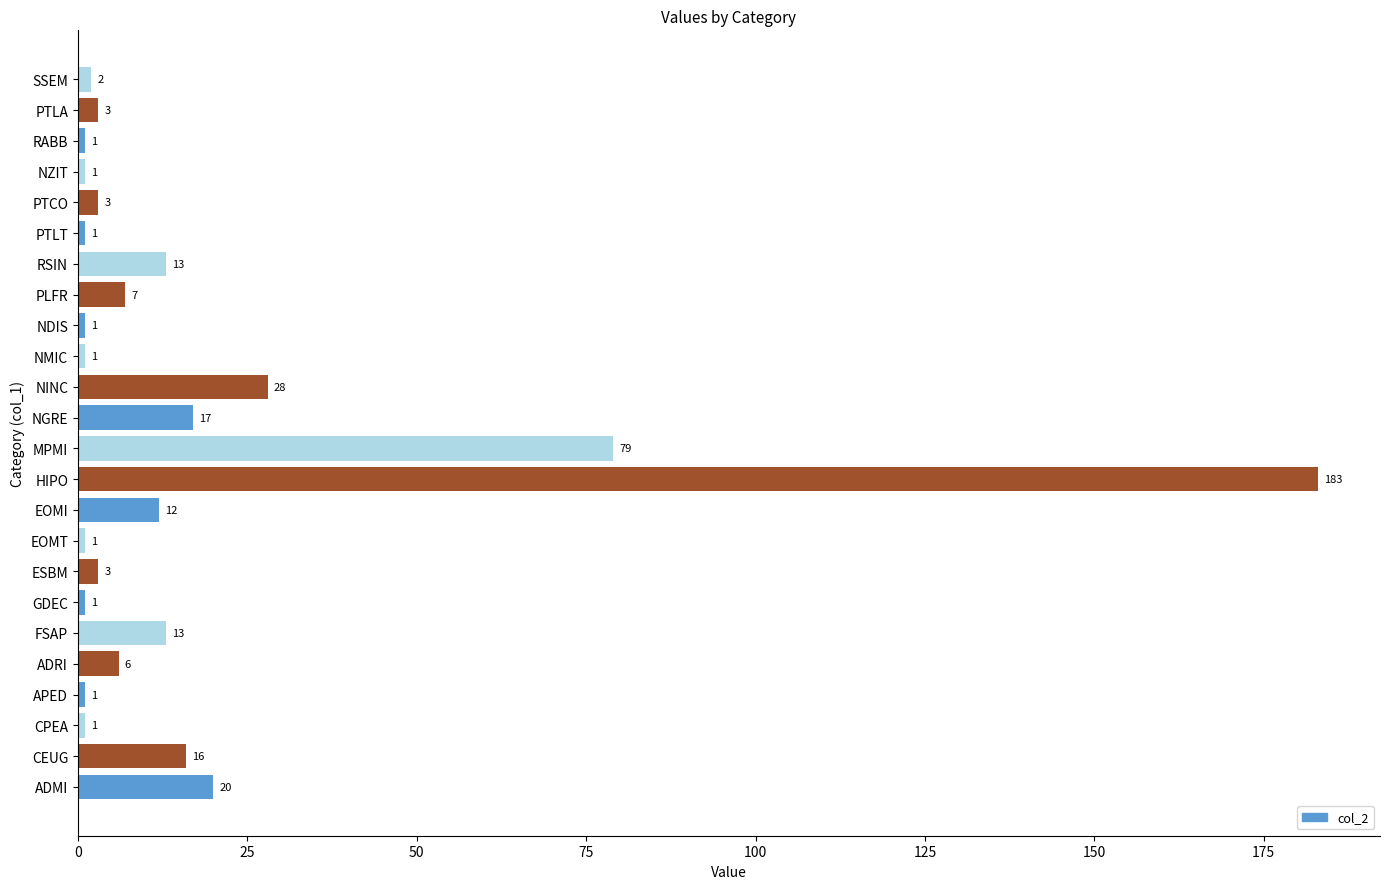

Count the number of data series in this chart.

1